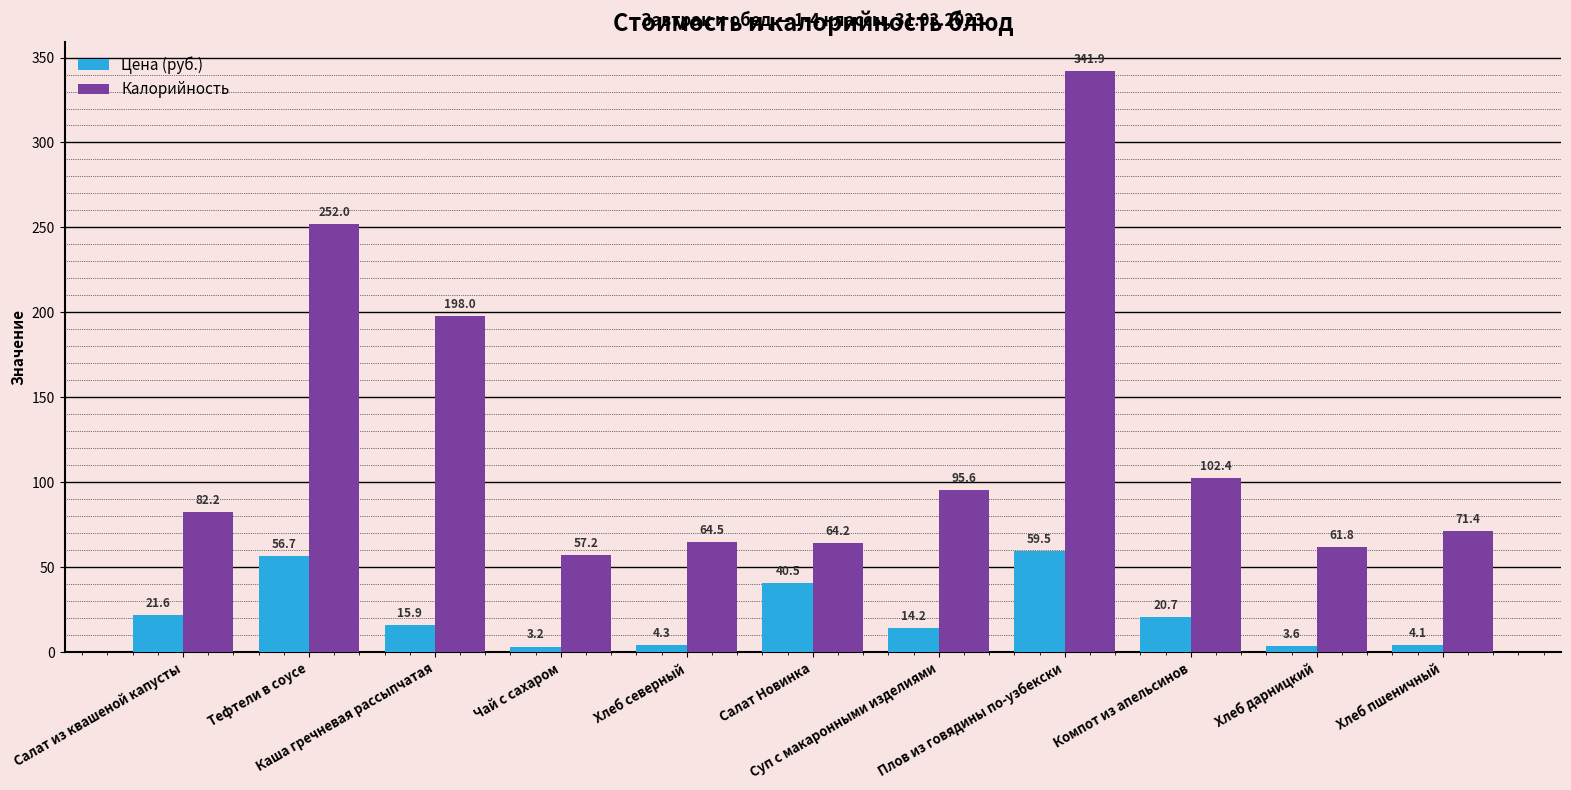

At which label does Калорийность first exceed 82?

Салат из квашеной капусты